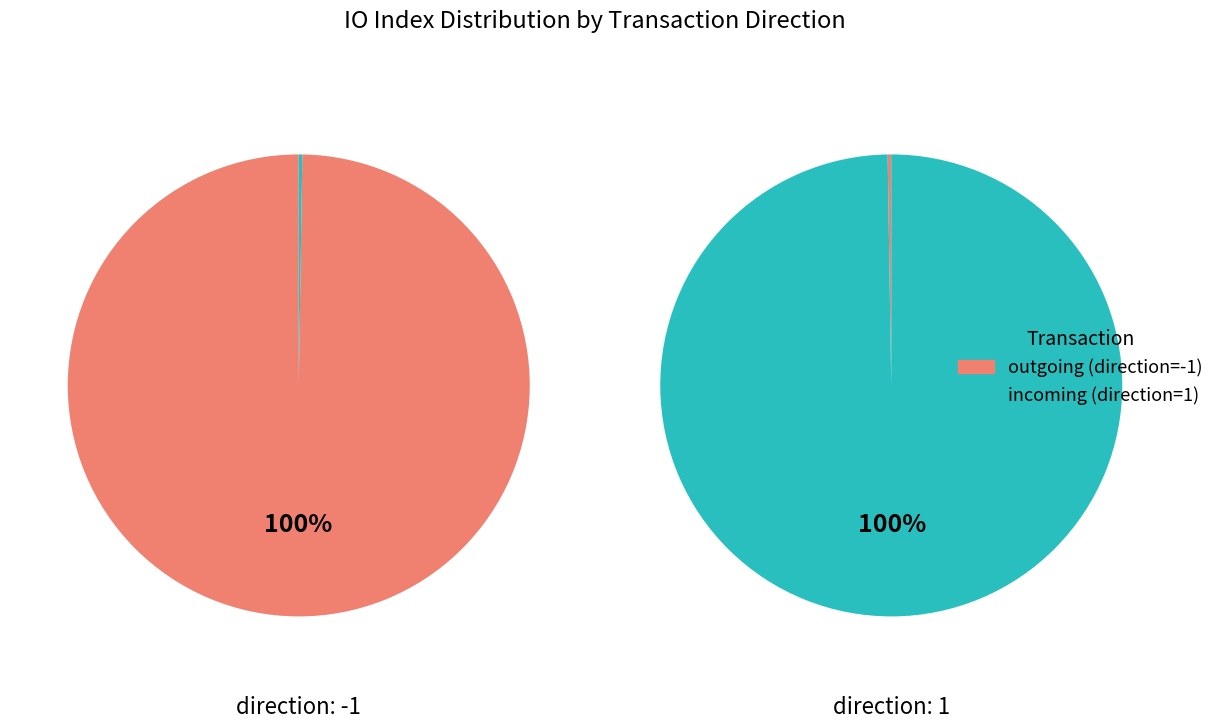

Is the sum of direction: 1 and direction: -1 greater than half?

Yes